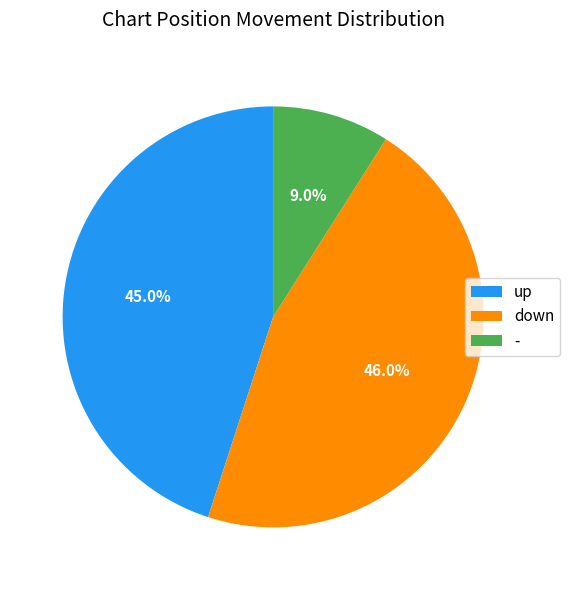

The up slice represents 55% of the pie. True or false?

False